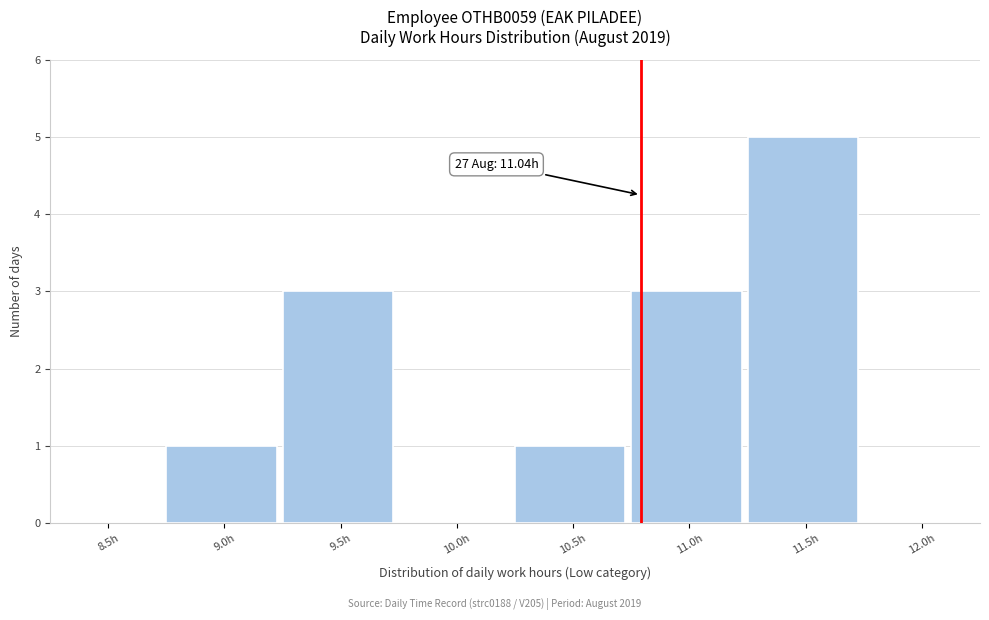

Reading left to right, extract all data points from this chart.

8.5h=0	9.0h=1	9.5h=3	10.0h=0	10.5h=1	11.0h=3	11.5h=5	12.0h=0